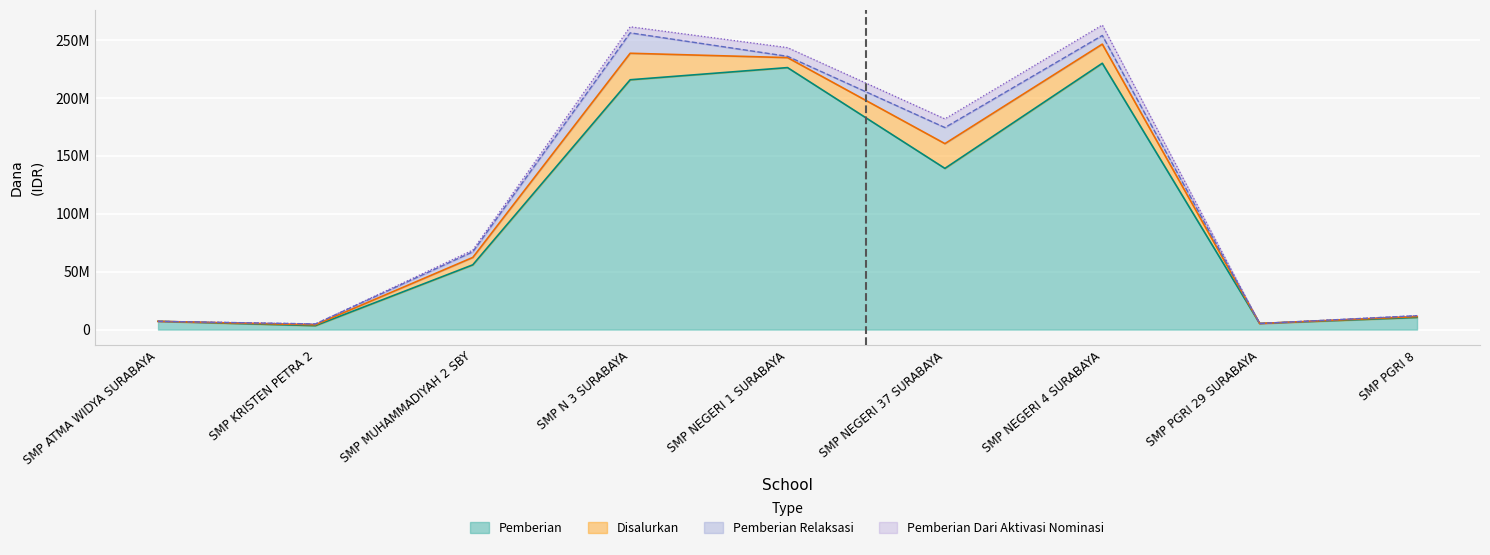

Which category has the lowest value across all series?

SMP KRISTEN PETRA 2